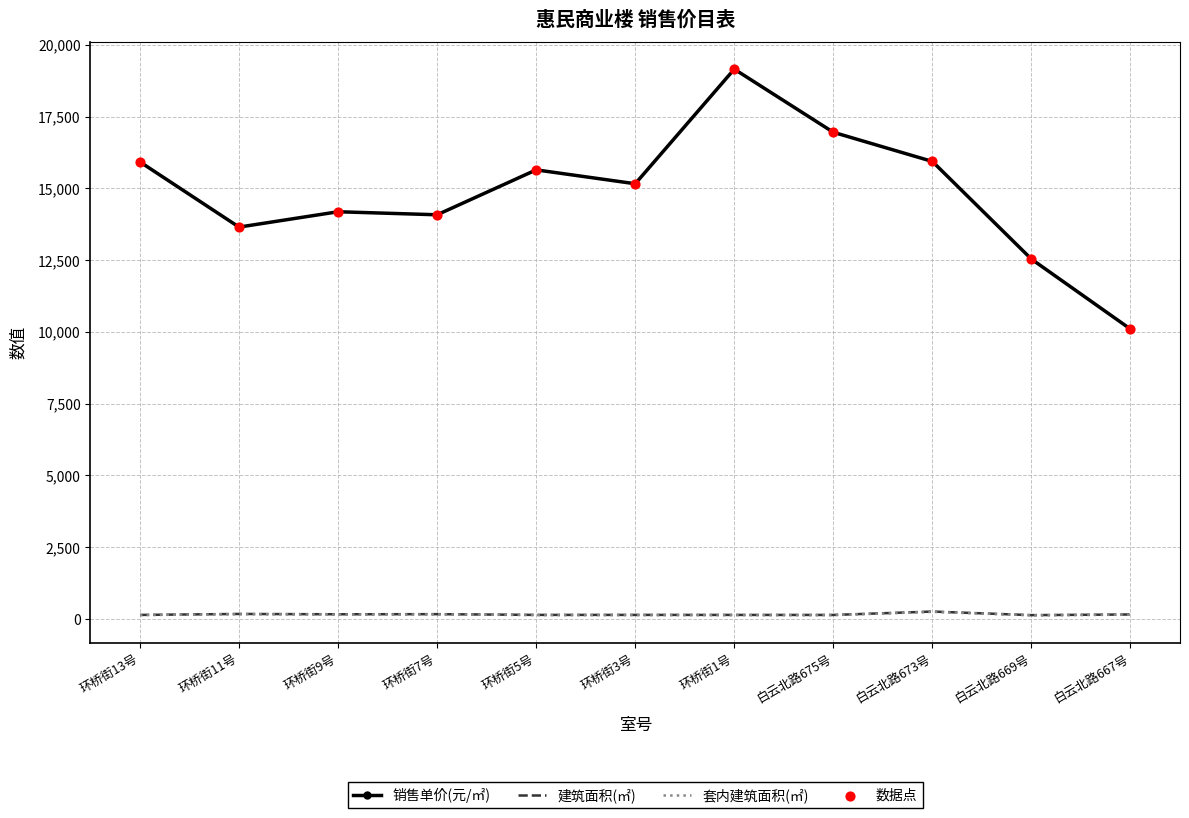

What is the total value across all series at 环桥街5号?

15912.3